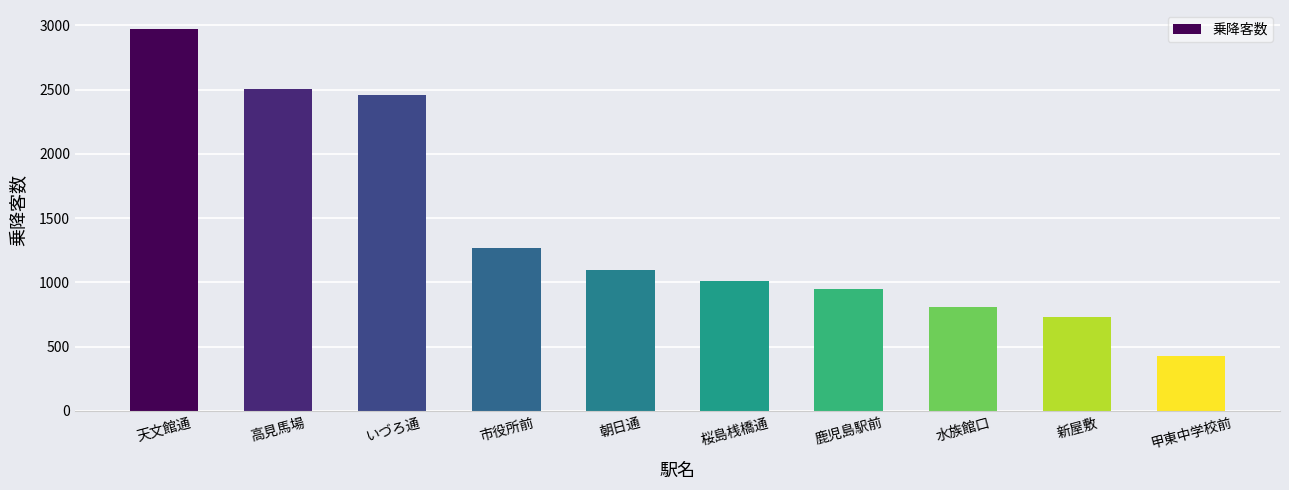

The chart shows a value of 923 at いづろ通. True or false?

False